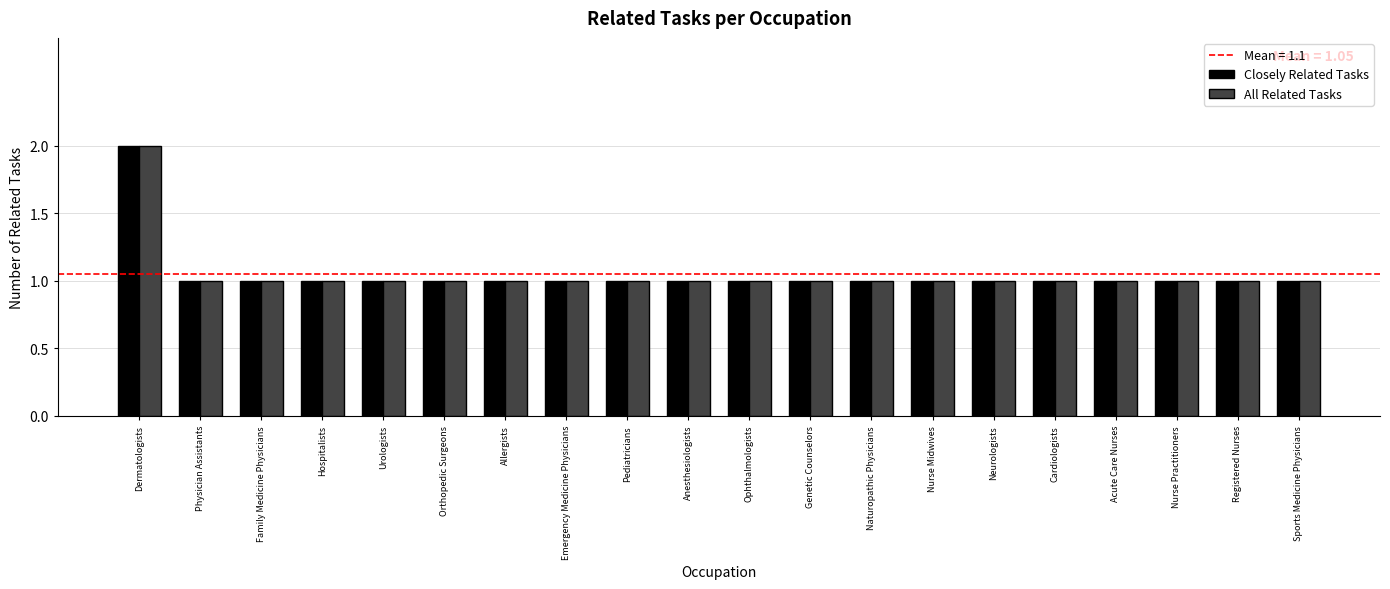

What is the sum of all All Related Tasks values?

21